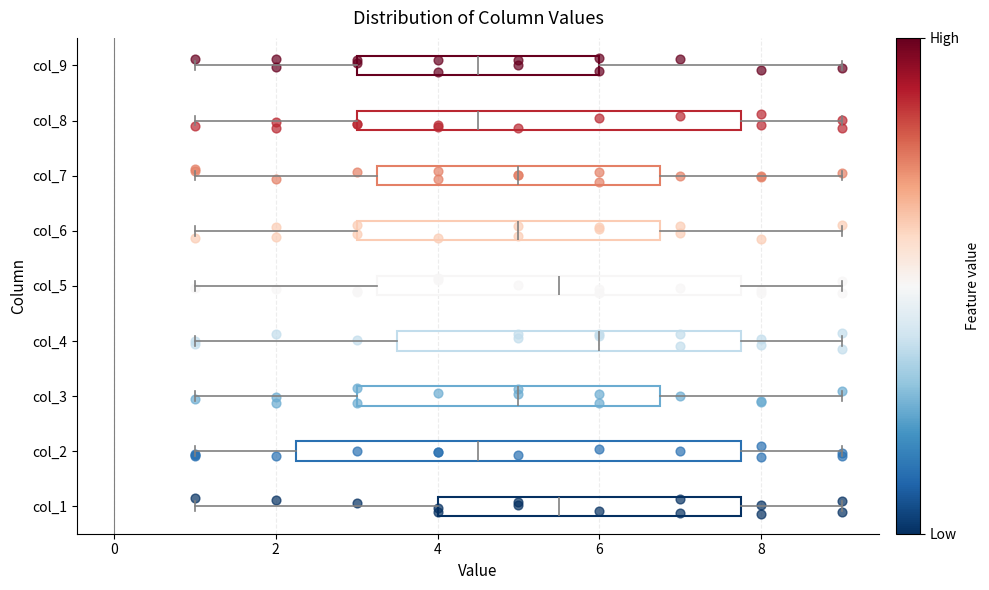

Reading bottom to top, read every box against the x-axis: the position of its median line, the range the box covers, and the ends of its whiskers. The values are not printed on the chart, so give them approximately, as read against the axis.

col_1: median 5.6, box 4.0 to 7.8, whiskers 1.0 to 9.0
col_2: median 4.6, box 2.2 to 7.8, whiskers 1.0 to 9.0
col_3: median 5.0, box 3.0 to 6.8, whiskers 1.0 to 9.0
col_4: median 6.0, box 3.6 to 7.8, whiskers 1.0 to 9.0
col_5: median 5.6, box 3.2 to 7.8, whiskers 1.0 to 9.0
col_6: median 5.0, box 3.0 to 6.8, whiskers 1.0 to 9.0
col_7: median 5.0, box 3.2 to 6.8, whiskers 1.0 to 9.0
col_8: median 4.6, box 3.0 to 7.8, whiskers 1.0 to 9.0
col_9: median 4.6, box 3.0 to 6.0, whiskers 1.0 to 9.0